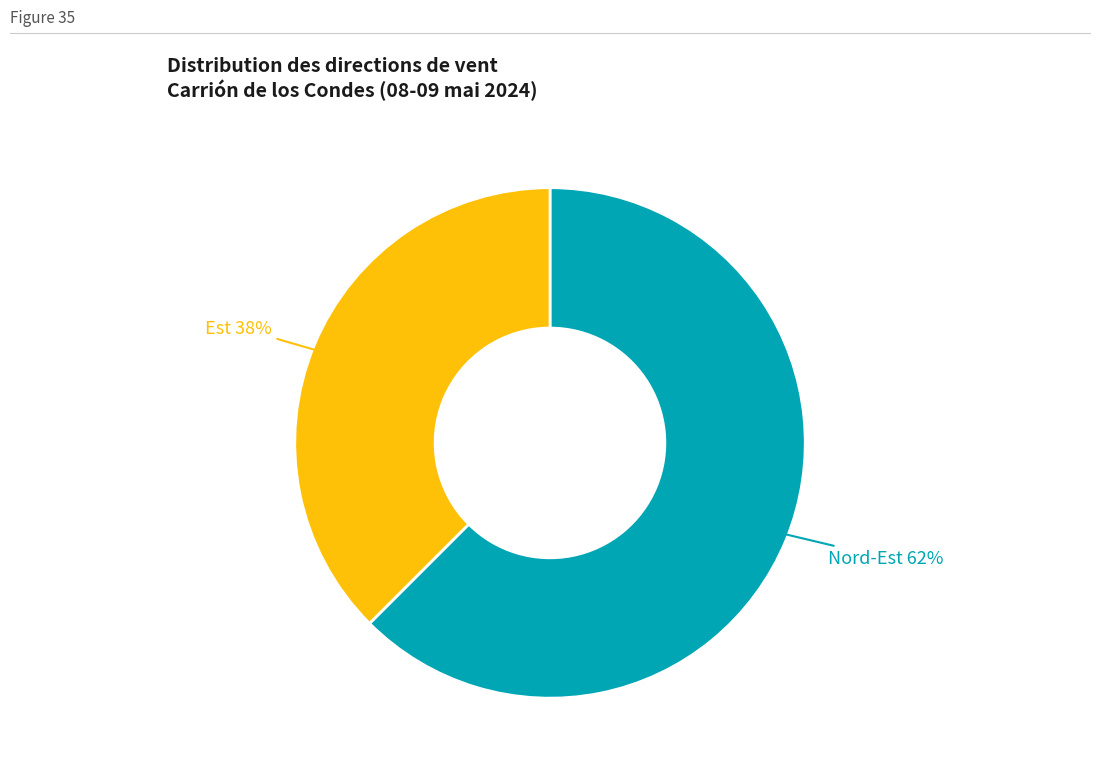

How many segments does this pie chart have?

2